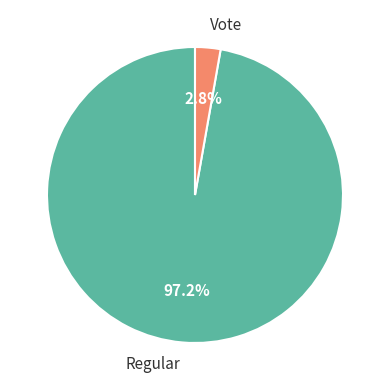

To the nearest percent, what percentage of the pie is Regular?

97%